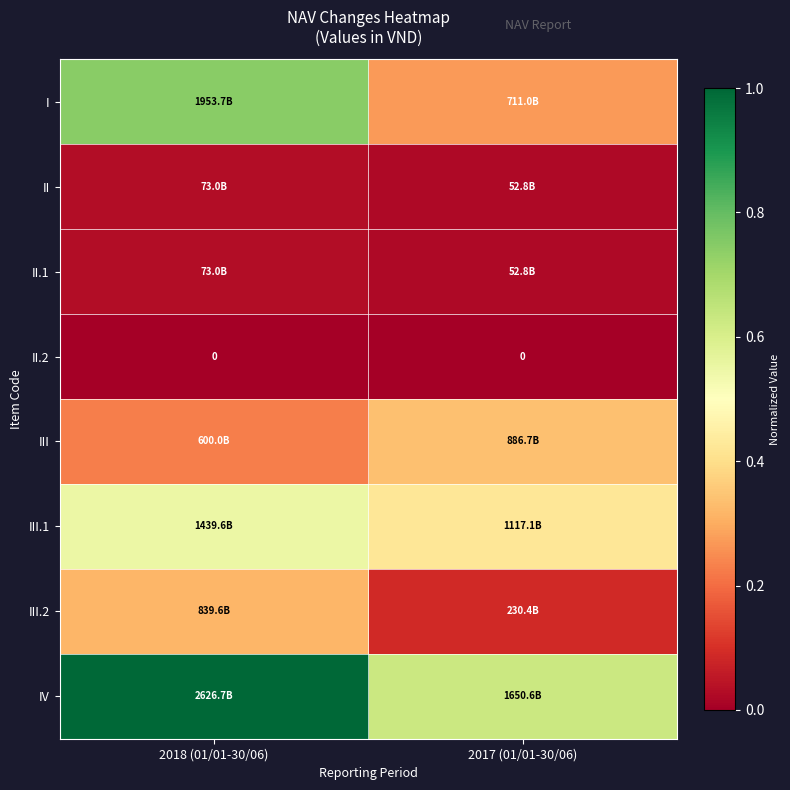

The IV series shows 0.5 at 2018 (01/01-30/06). True or false?

False